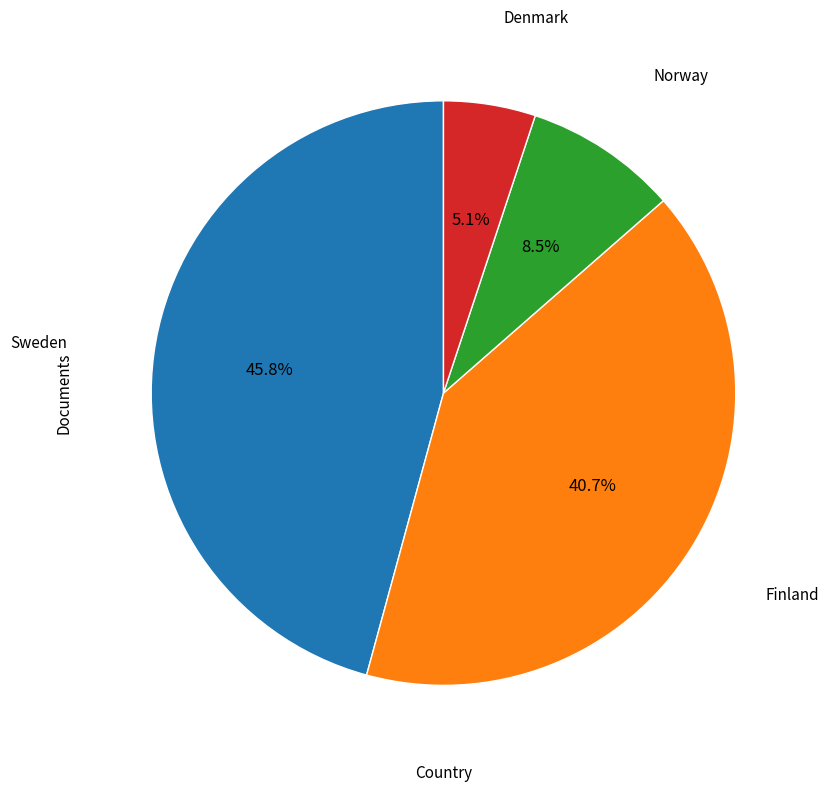

Is there any slice that represents more than half of the pie?

No